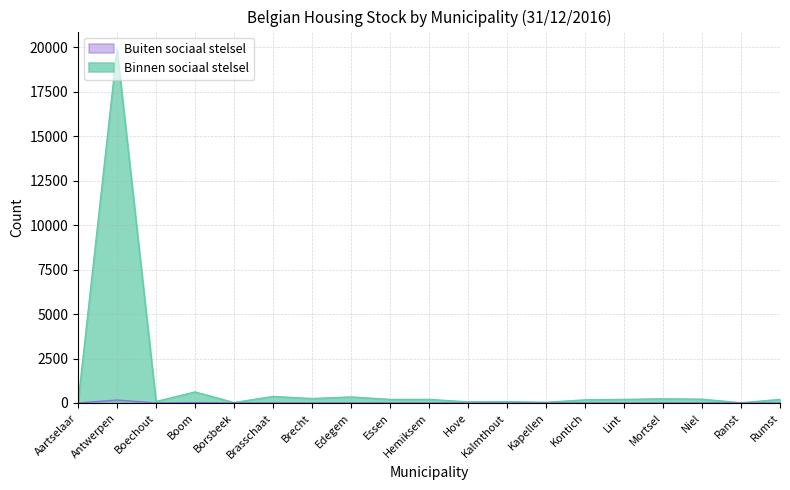

True or false: Binnen sociaal stelsel has a value of 44 at Borsbeek.

False